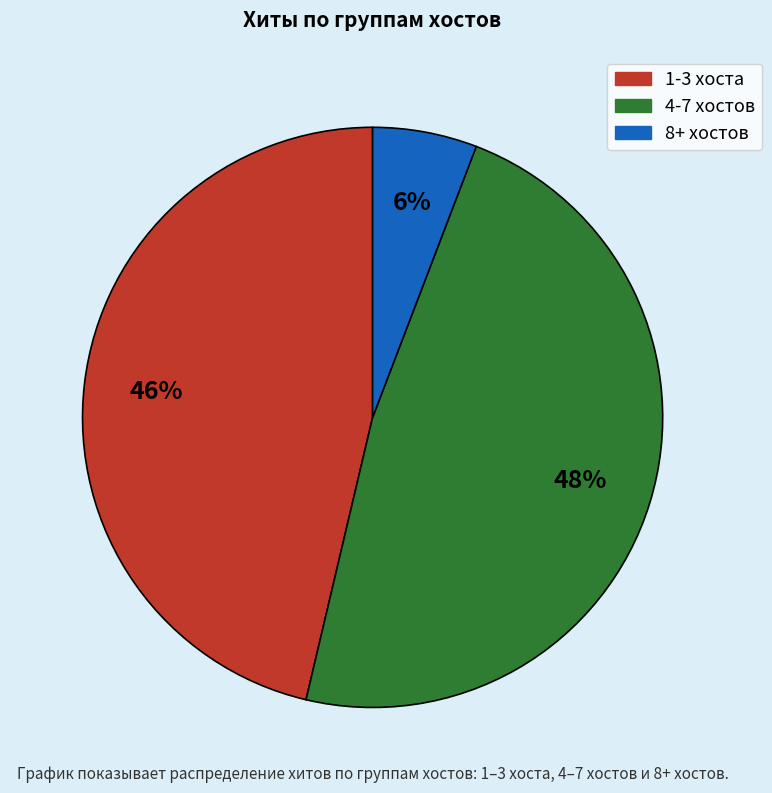

Does any single category account for the majority?

No